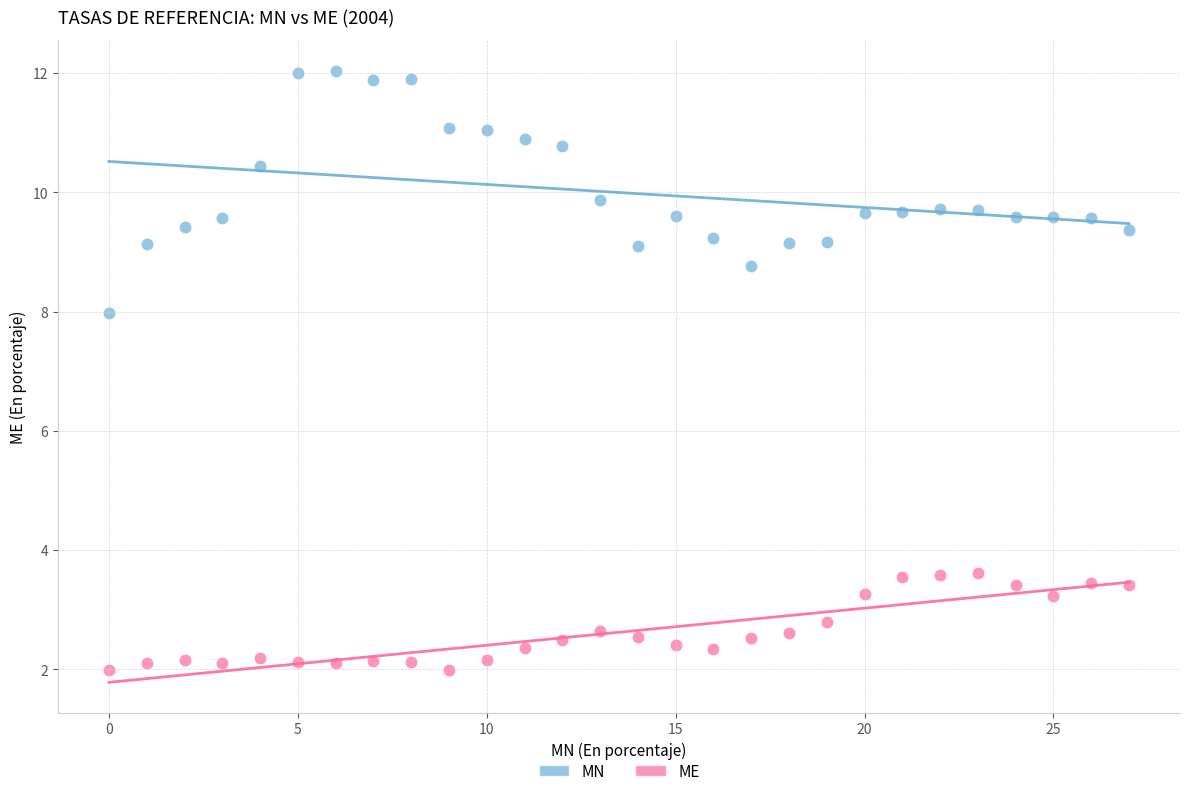

In the MN series, what Y value is closest to 10?

9.9